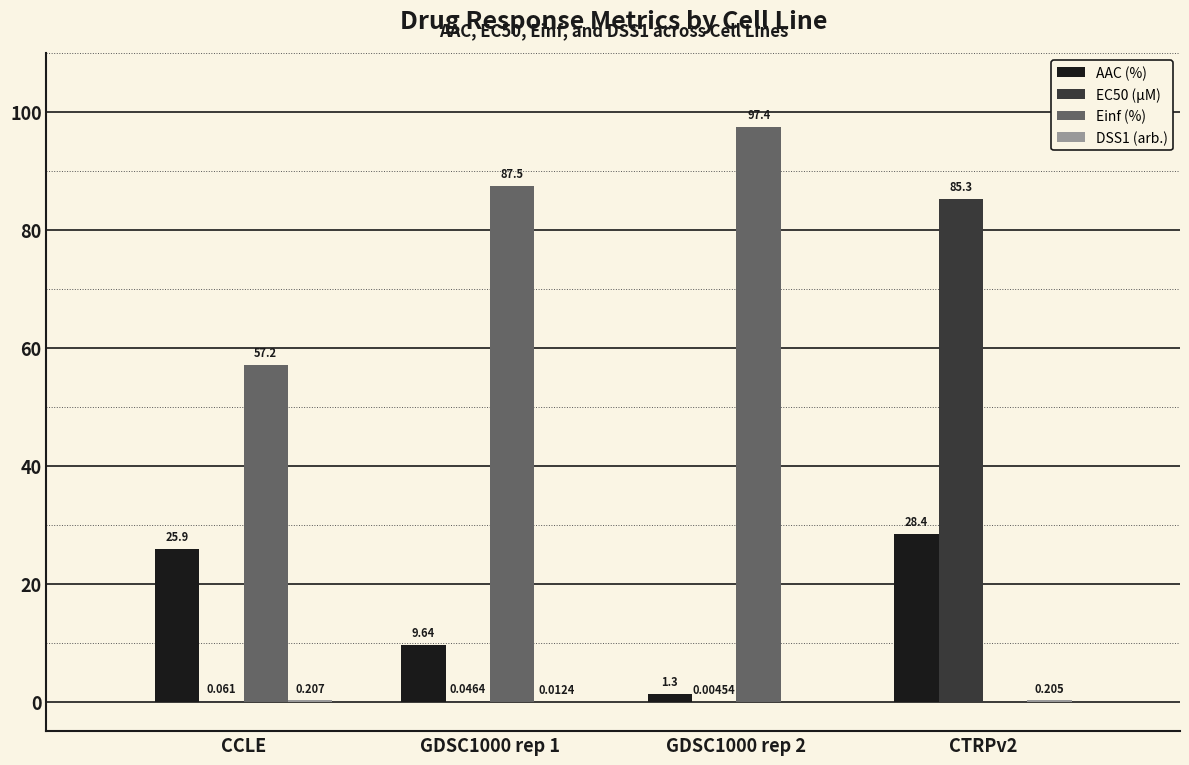

At which label is Einf (%) closest to 48?

CCLE